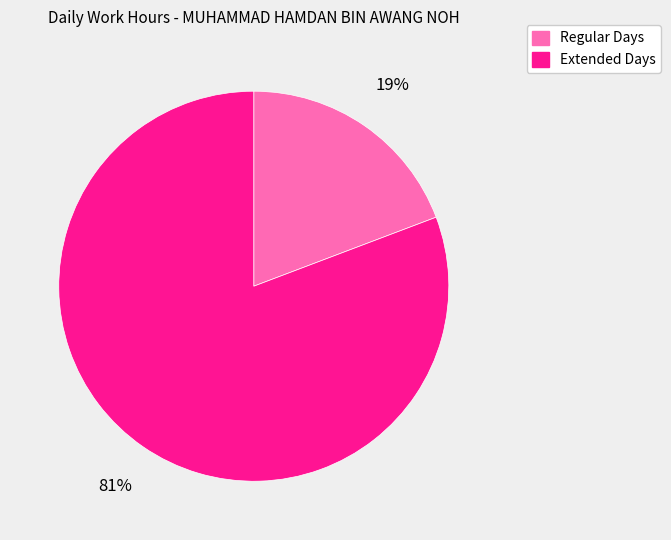

To the nearest percent, what is the average slice percentage?

50%